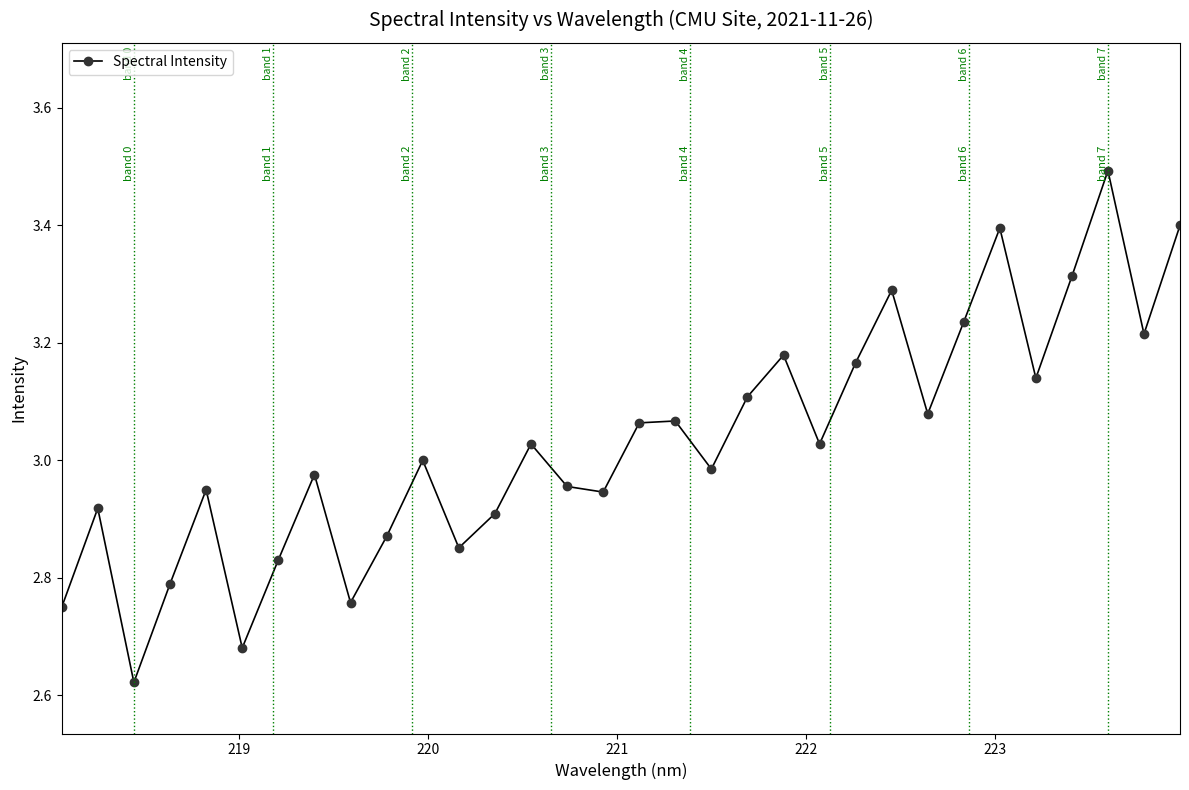

How many interior local peaks (higher than both neighbors) does the data have?

10